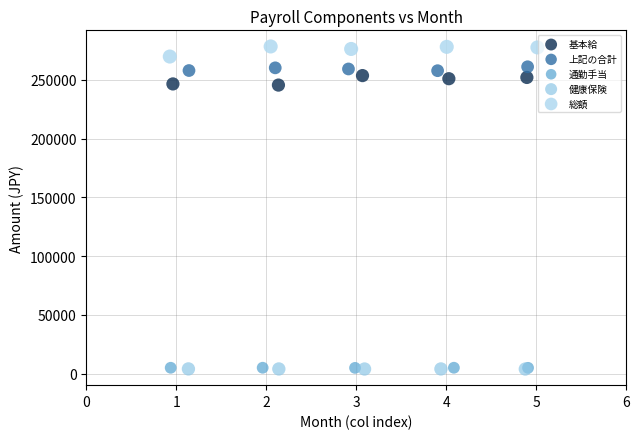

Which series contains the highest Y value?

総額